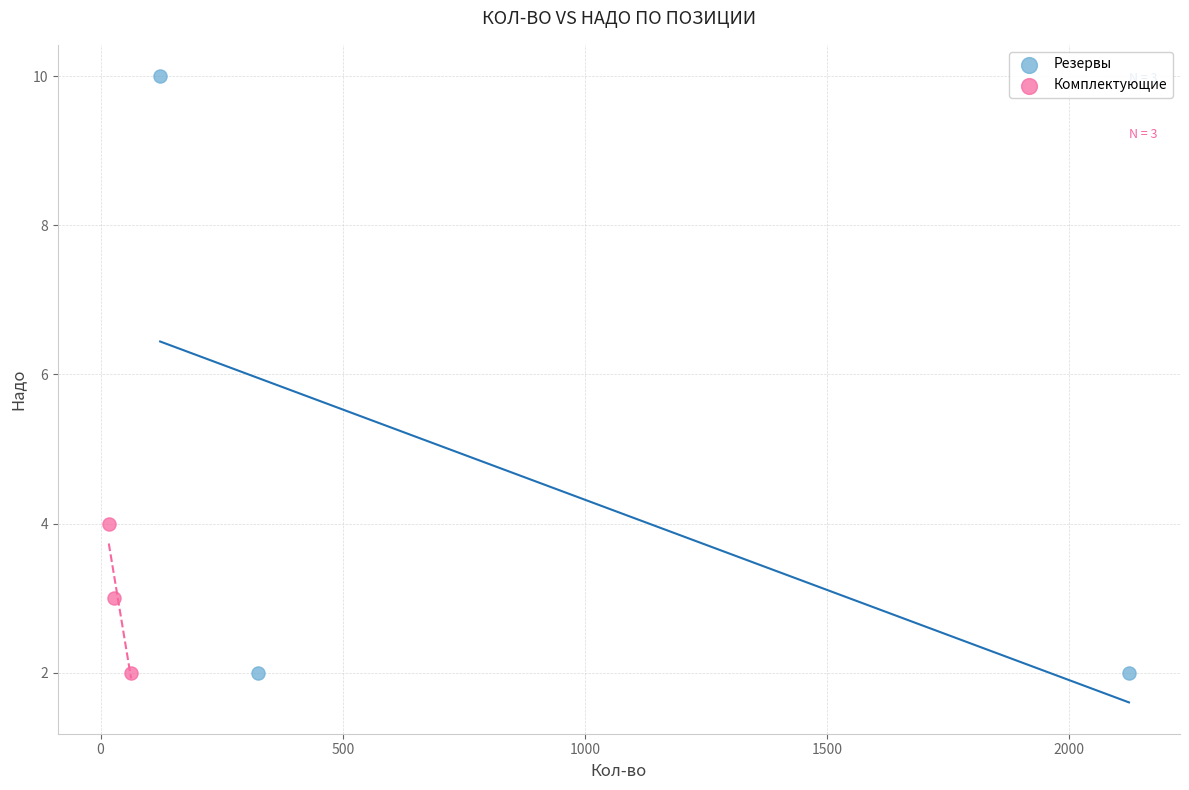

Which series reaches the maximum Y coordinate?

Резервы